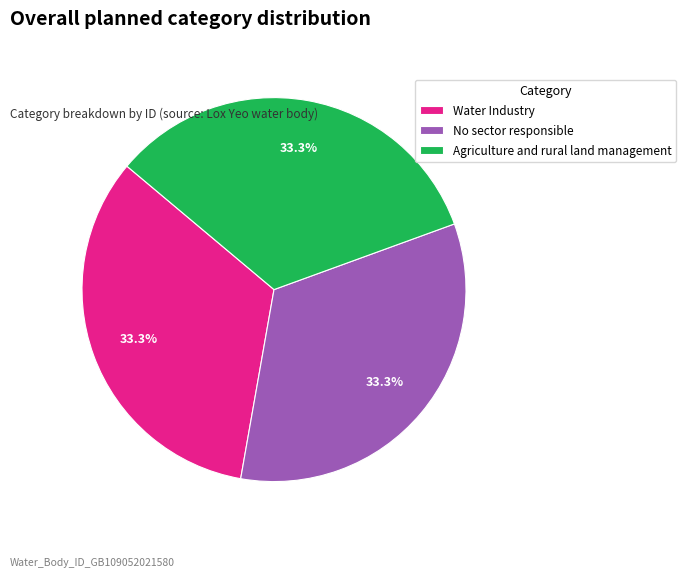

What is the ratio of the value at Agriculture and rural land management to the value at Water Industry?

1.0